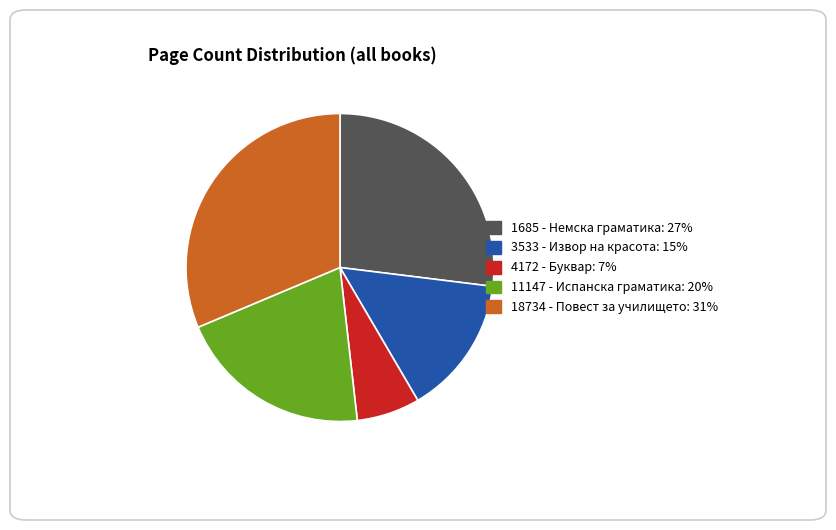

The 3533 - Извор на красота slice represents 15% of the pie. True or false?

True